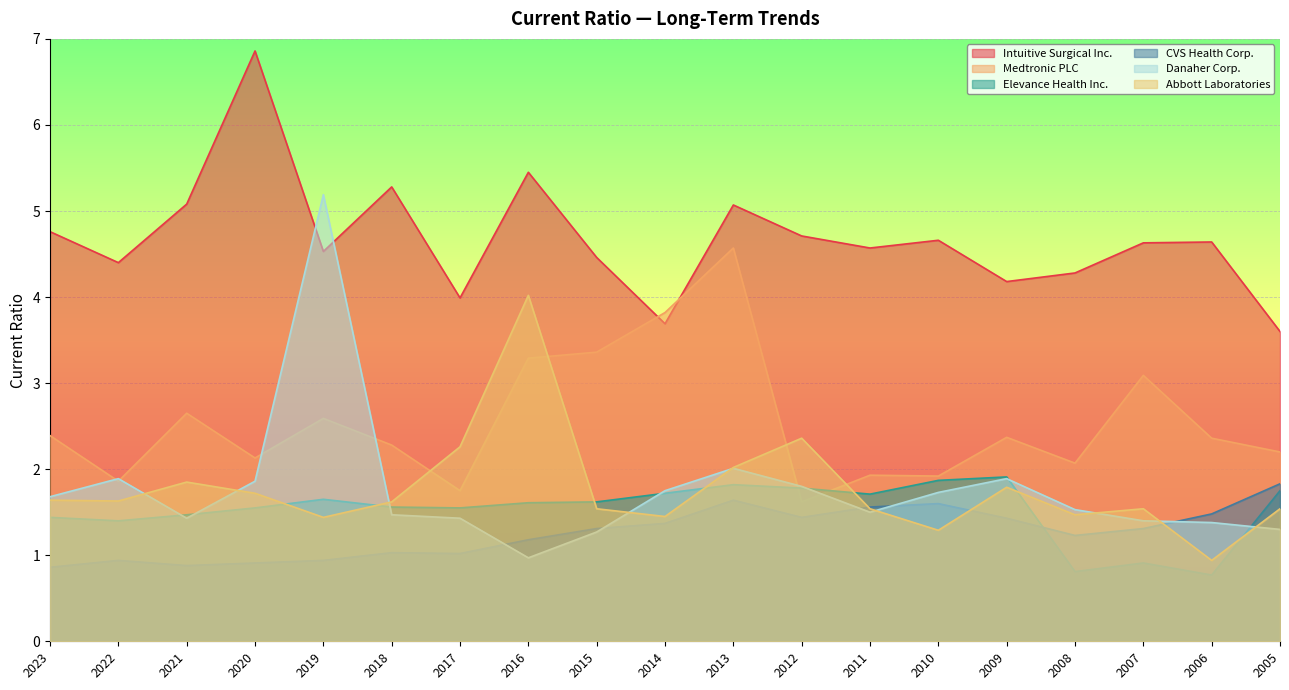

In Elevance Health Inc., how many points are higher than both neighbors (excluding endpoints)?

4